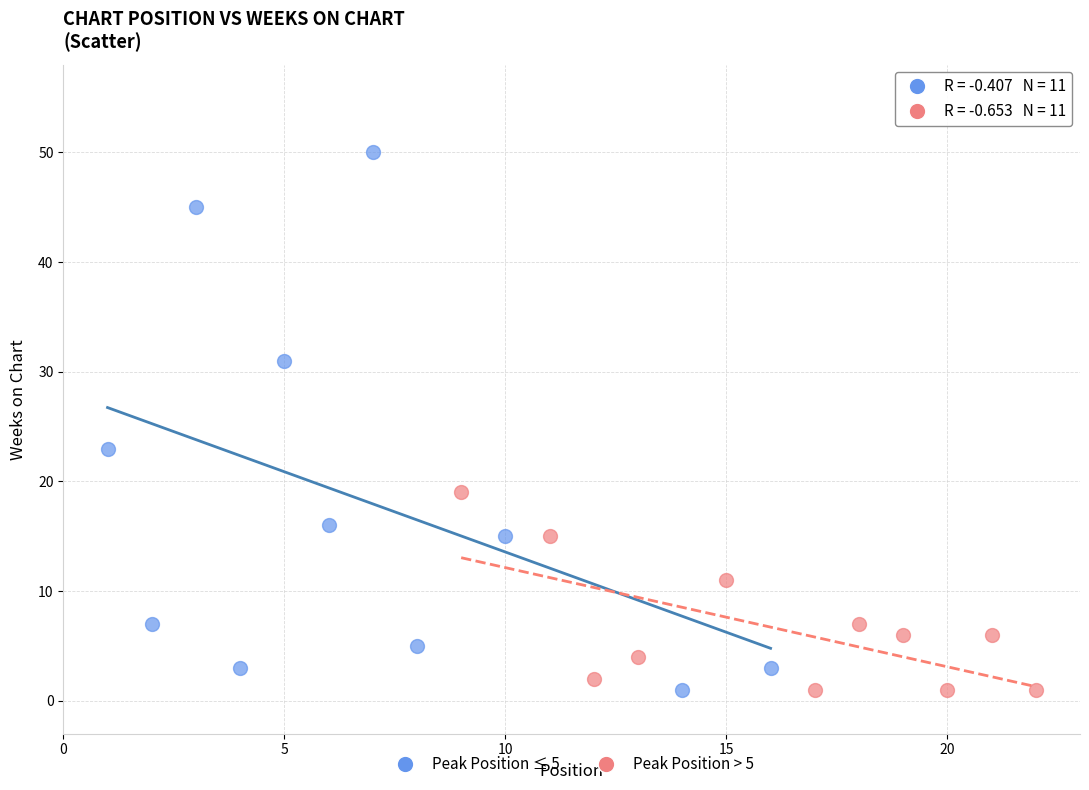

Which series has the widest spread of Y values?

Peak Position ≤ 5